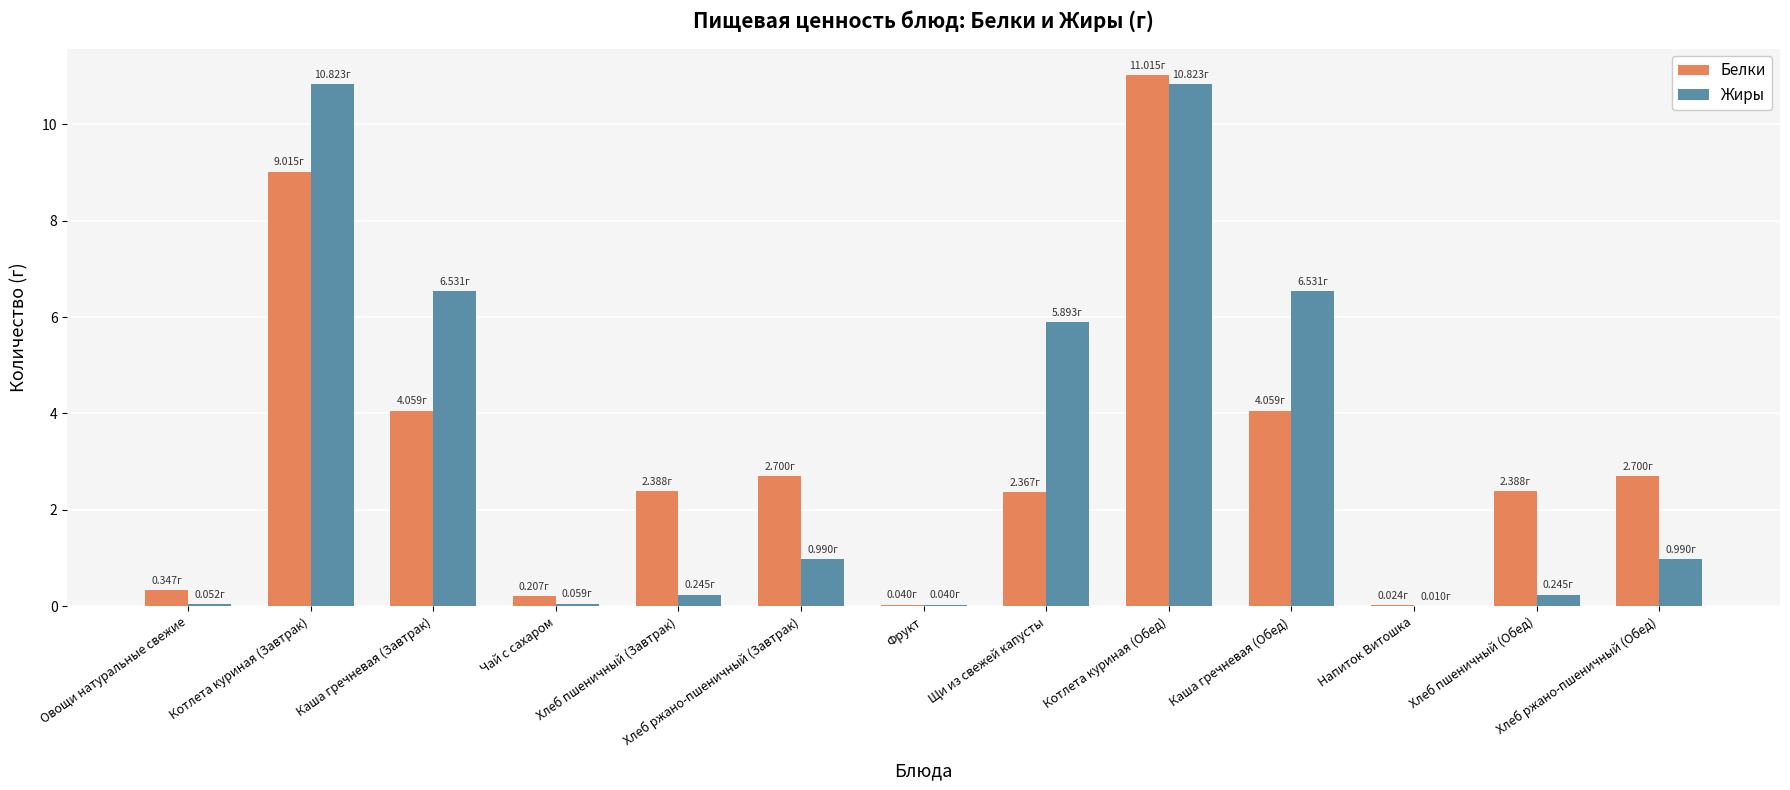

At which label does Белки reach its peak?

Котлета куриная (Обед)